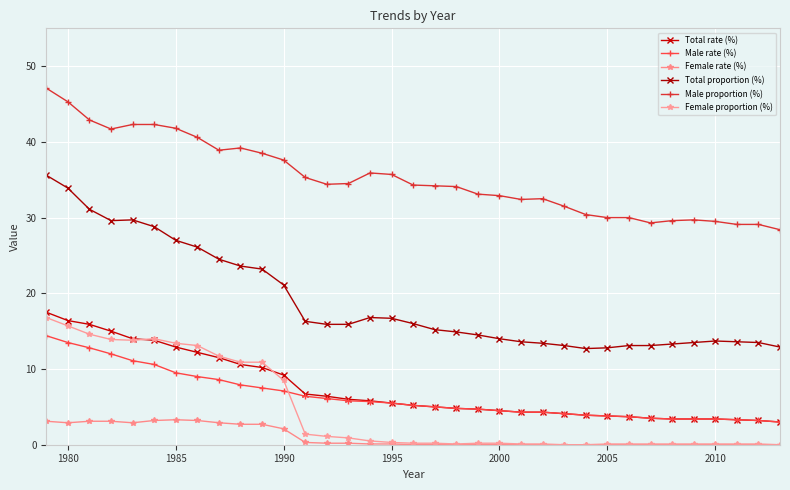

What is the difference between the second highest and minimum values in the Female proportion (%) series?

15.7